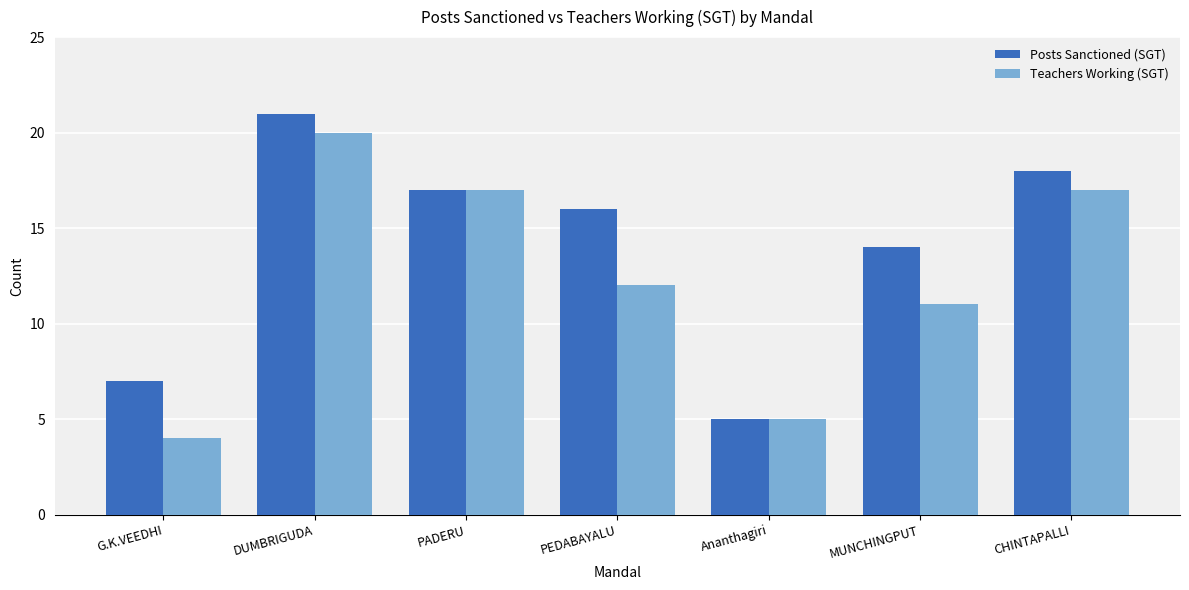

Where does the Posts Sanctioned (SGT) series first go above 16?

DUMBRIGUDA